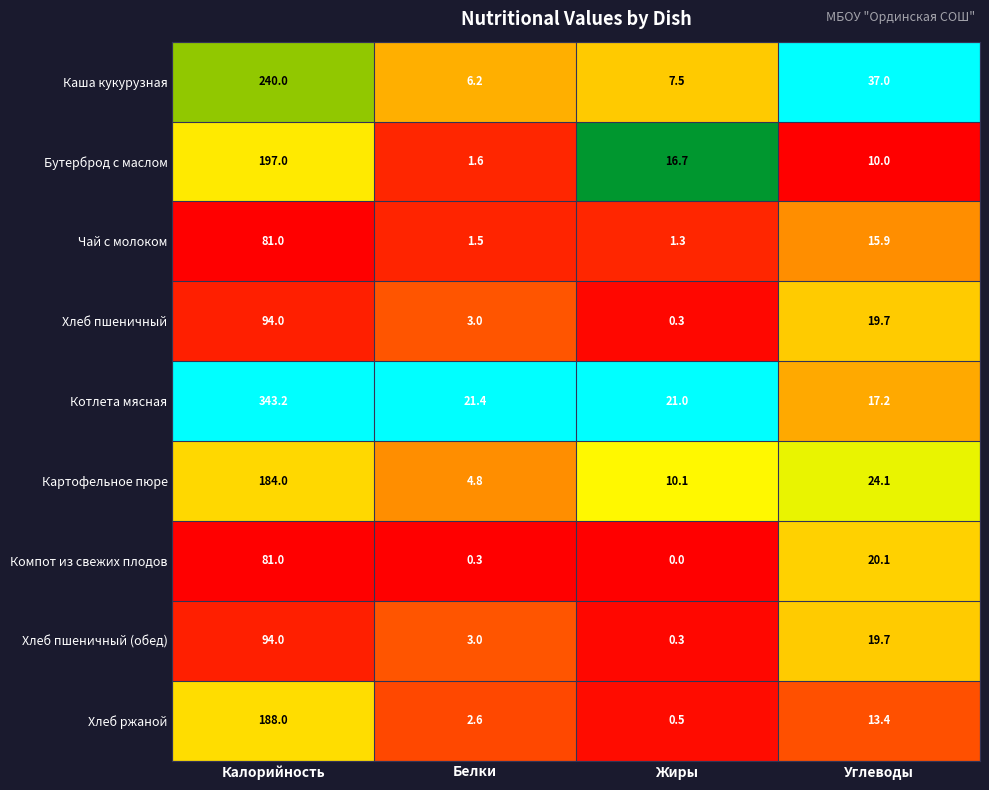

What is the difference between the Чай с молоком values at Калорийность and Жиры?

79.7